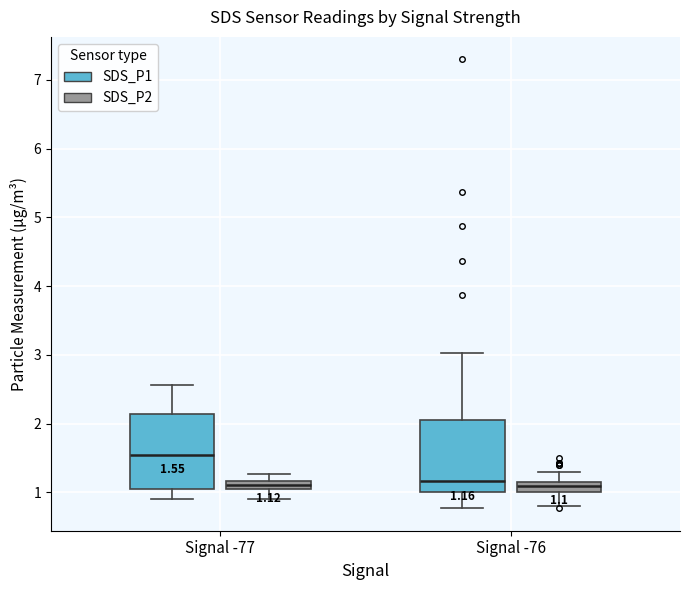

Which box's median line is the highest?

Signal -77 (SDS_P1)